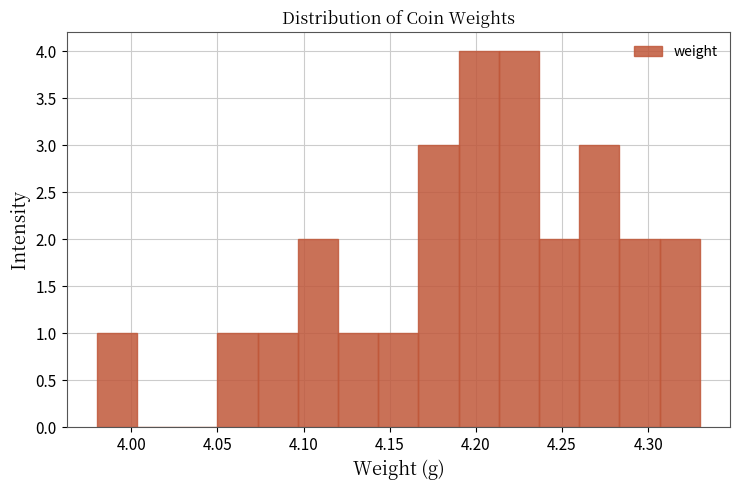

What is the height of the bar covering 4.215 to 4.235 on the x-axis? Neither the bar edges nor the heights are printed on the chart, so give them approximately, as read against the axes.

4